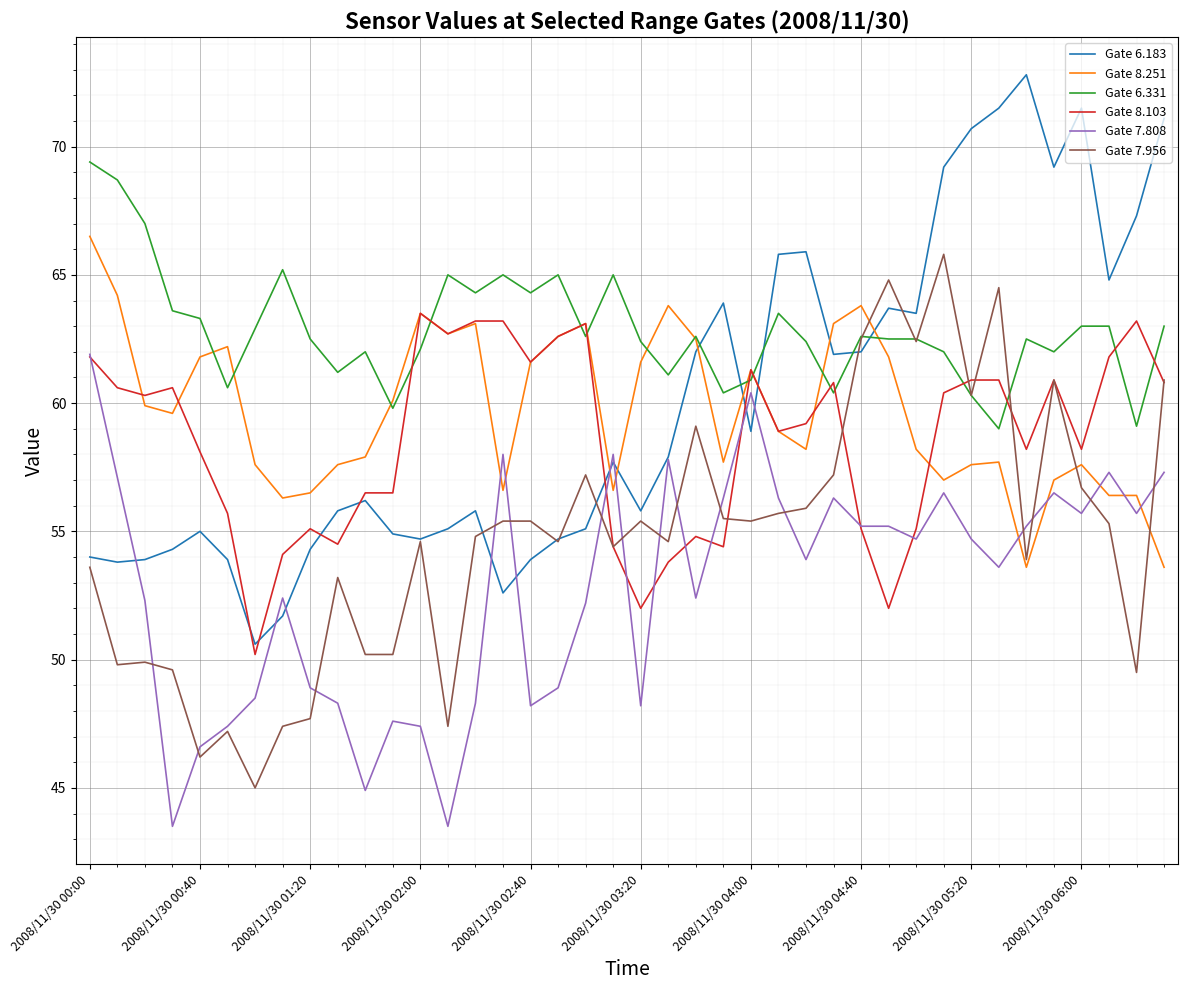

What is the difference between the maximum and minimum values in the Gate 7.956 series?

20.8